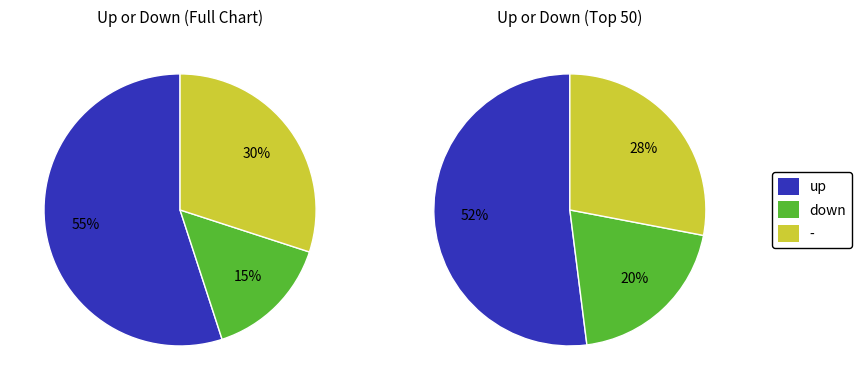

How much of the chart is everything except down?

85.0%